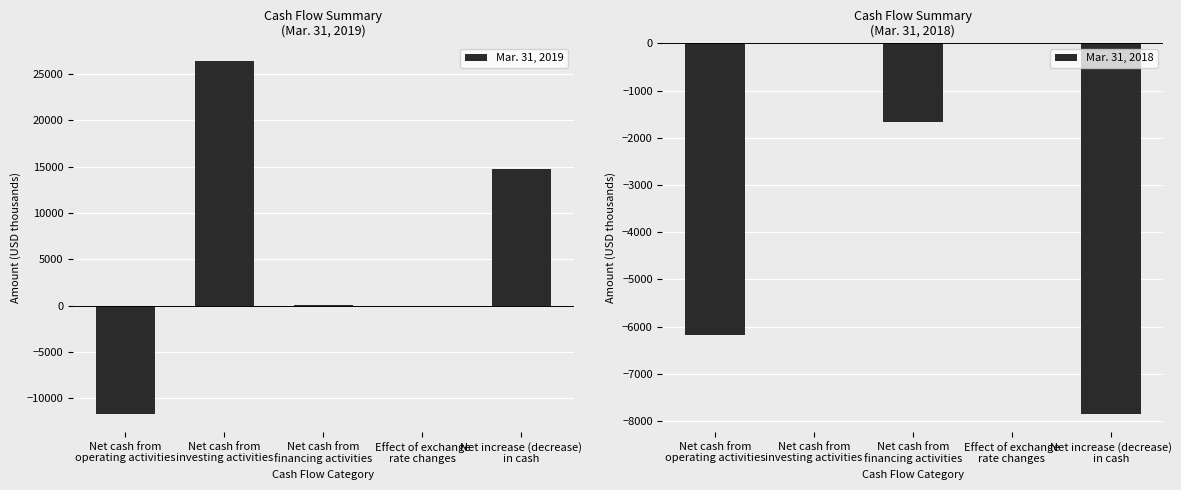

Where is Mar. 31, 2018 nearest to the value -3921?

Net cash from
operating activities